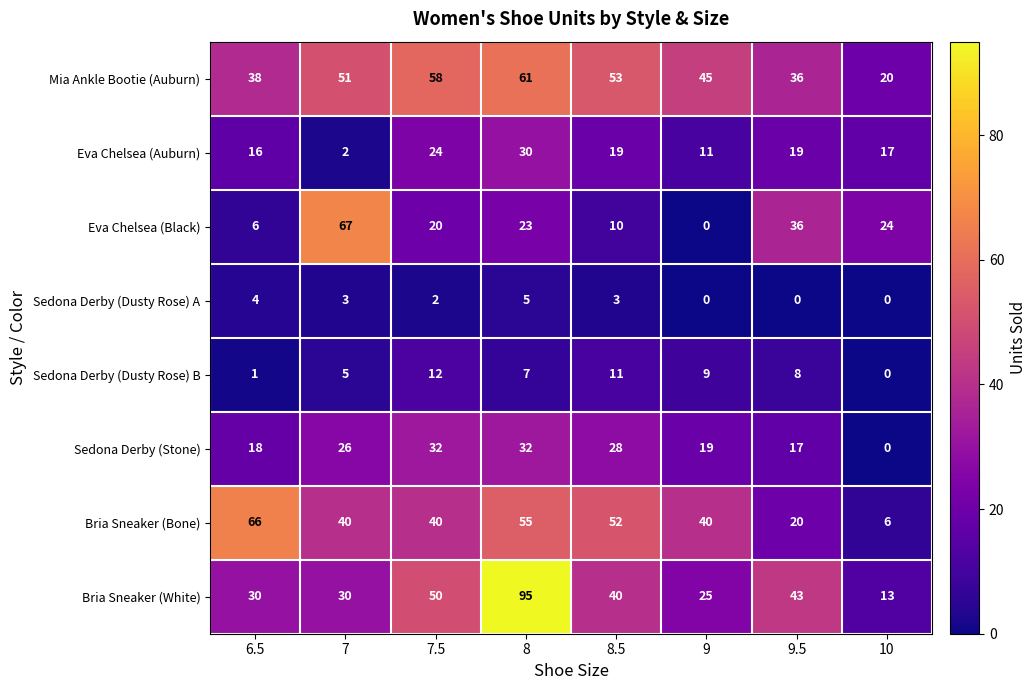

The value of Eva Chelsea (Black) at 7 is 14. True or false?

False